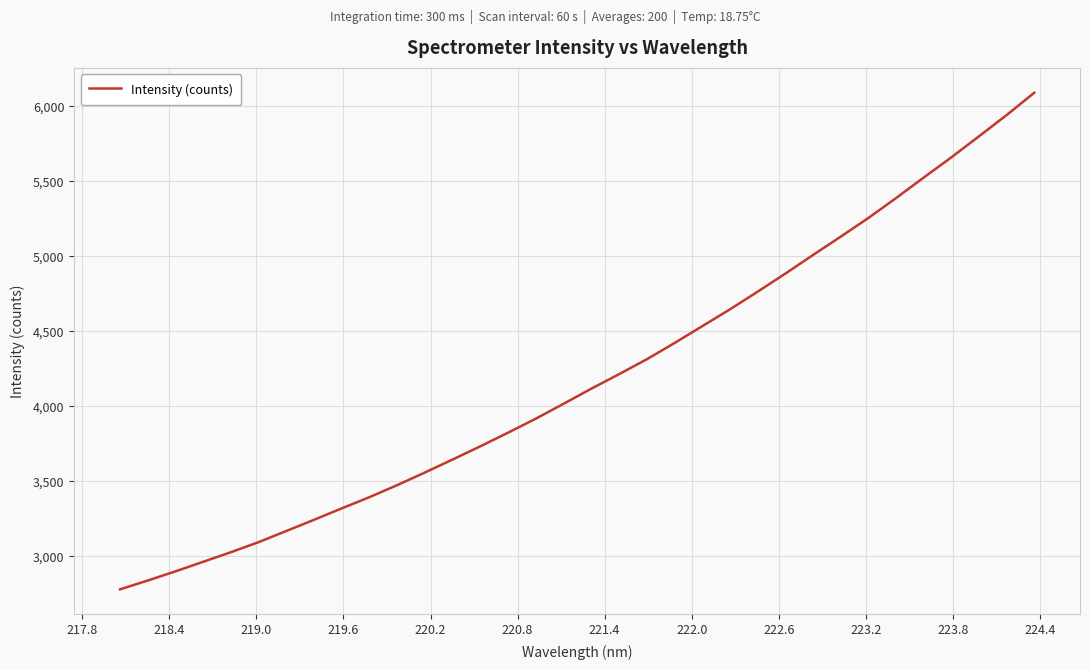

What is the difference between the maximum and minimum values?

3309.4